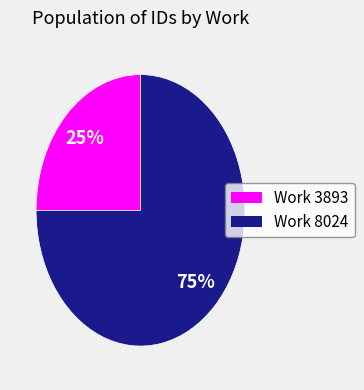

Is there any slice that represents more than half of the pie?

Yes